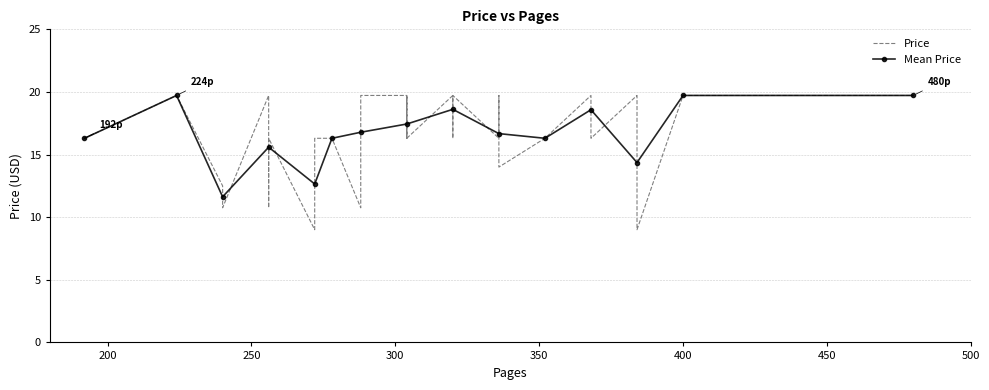

True or false: Mean Price has more than 1 points higher than both neighbors.

True